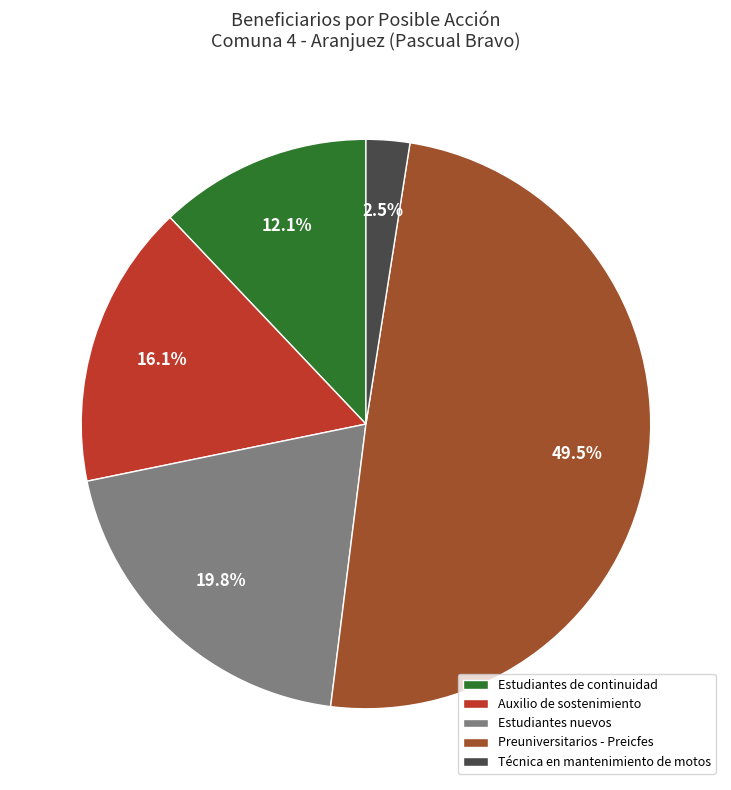

What is the largest slice in the pie chart?

Preuniversitarios - Preicfes